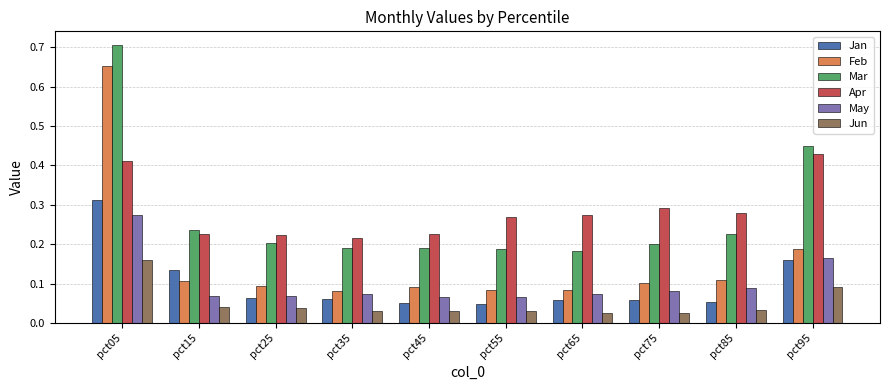

Which series has the largest total across all categories?

Apr